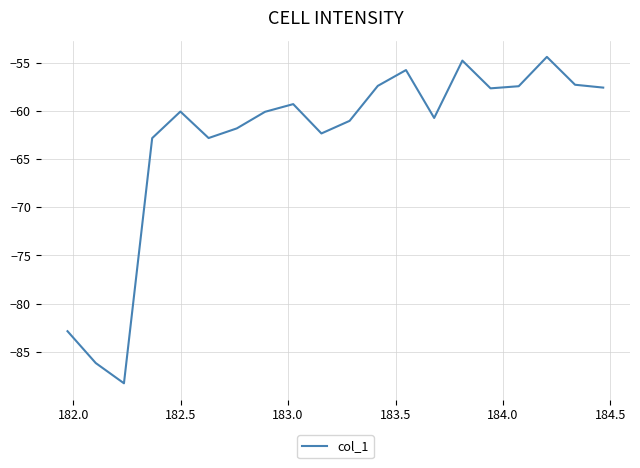

What is the smallest value displayed?

-88.3